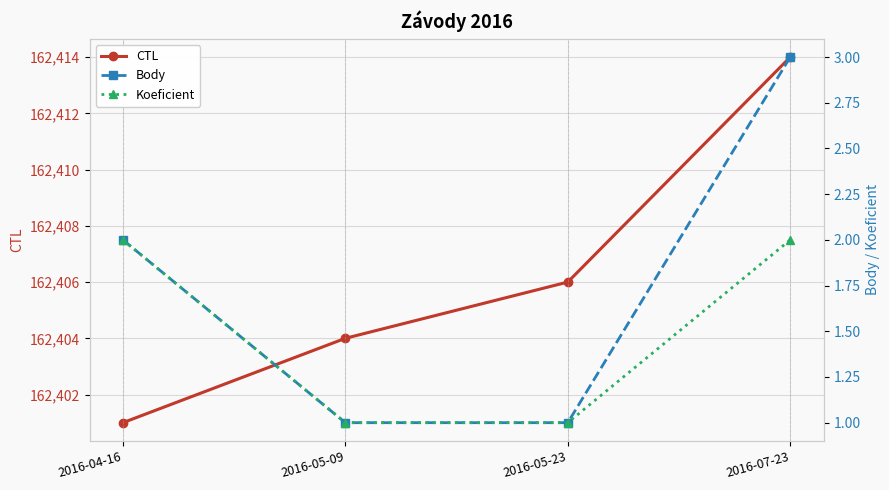

What are all the series names shown in the legend?

CTL, Body, Koeficient